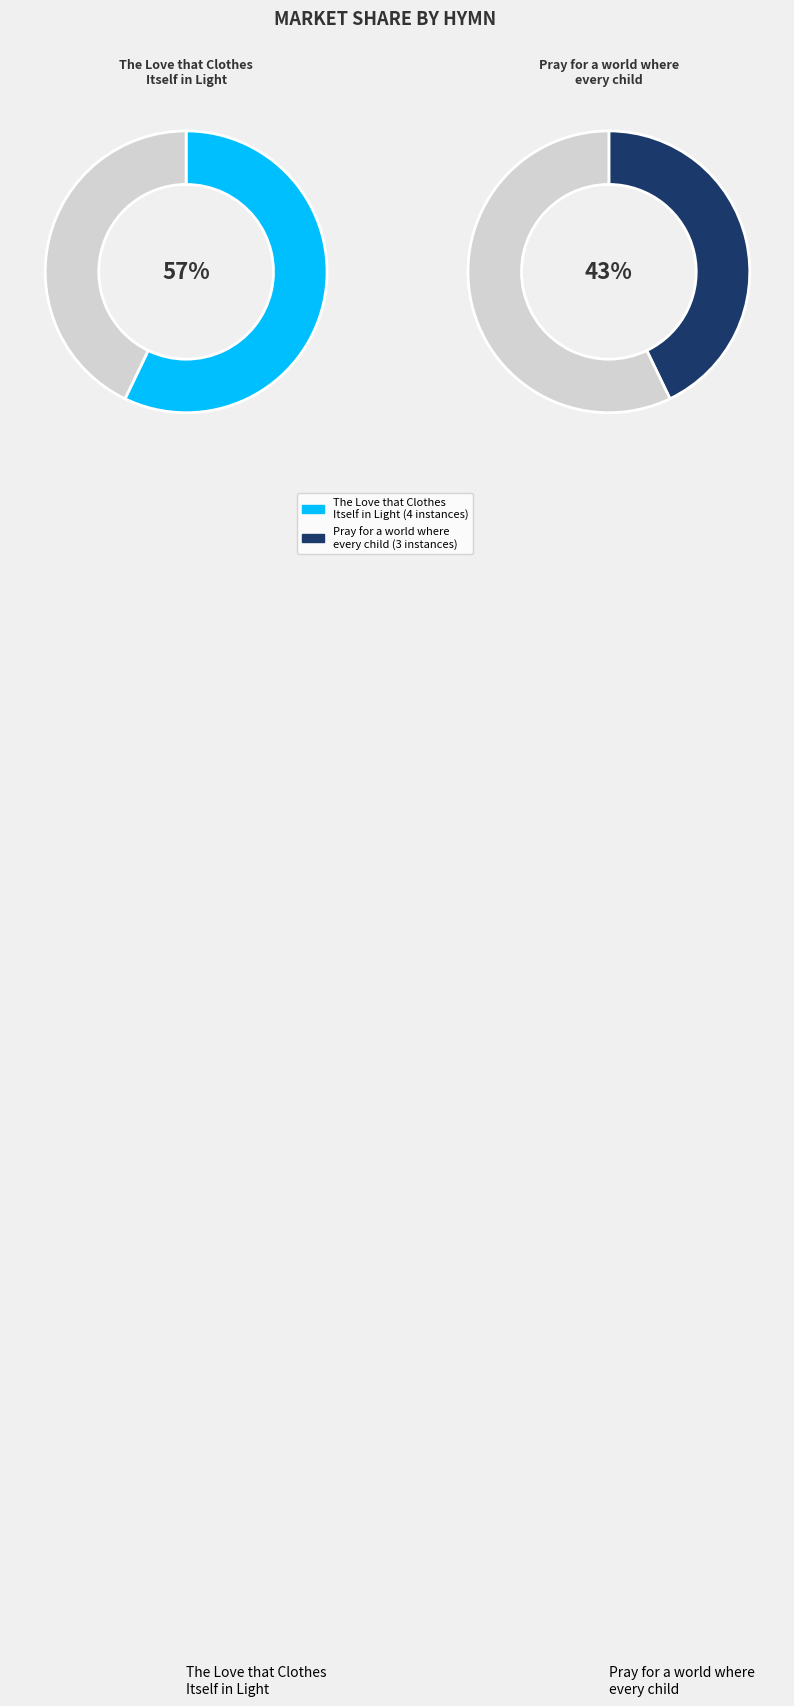

True or false: The Love that Clothes Itself in Light accounts for 57% of the total.

True